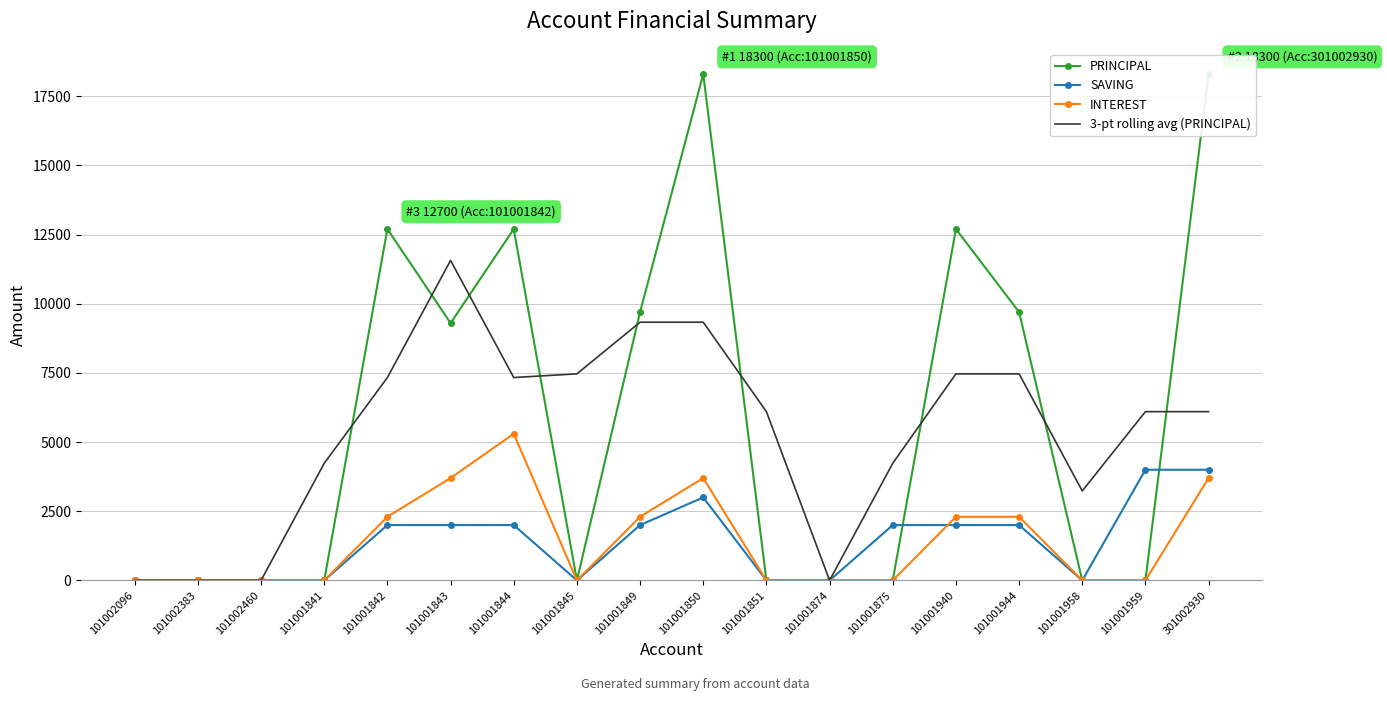

What is the sum of all 3-pt rolling avg (PRINCIPAL) values?

97300.0